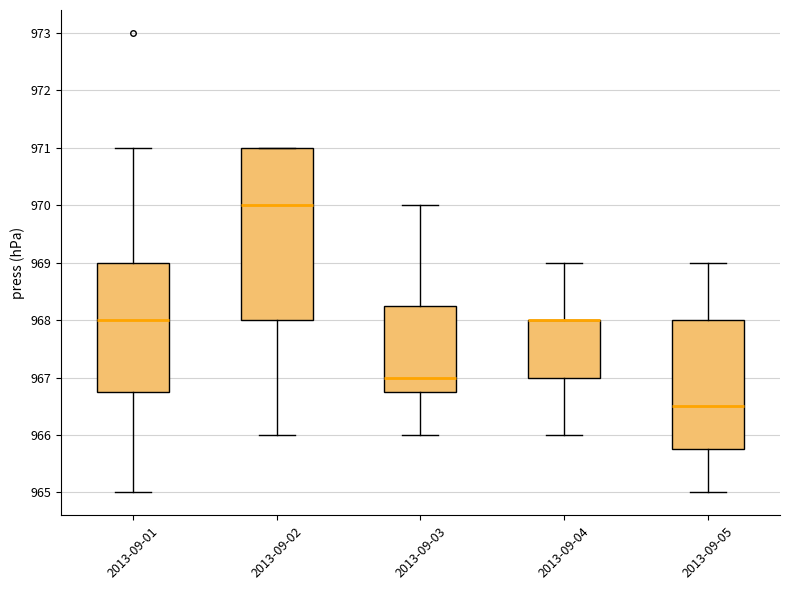

Which box is the tallest, from its lower edge to its upper edge?

2013-09-02